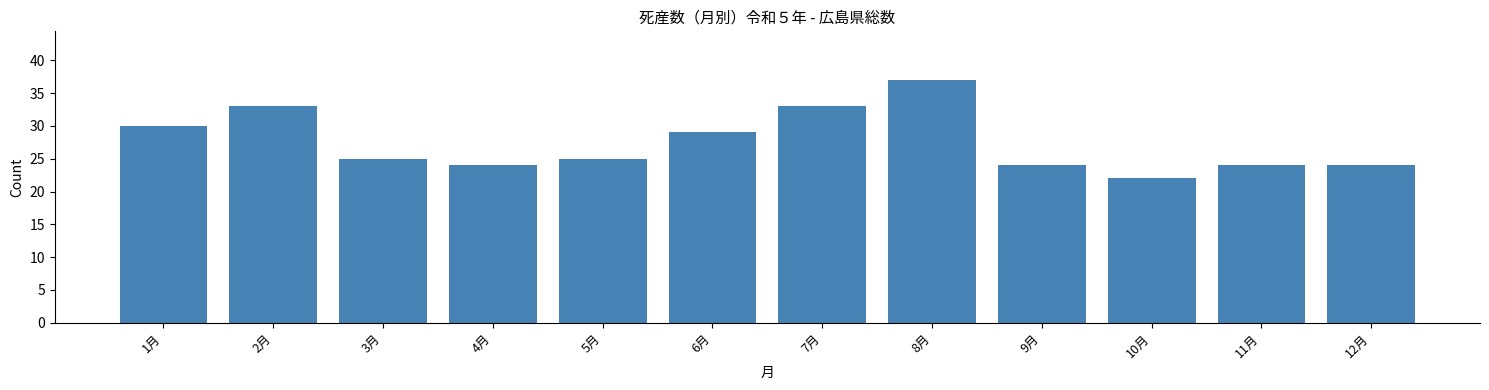

Reading right to left, transcribe all the data shown in this chart.

24	24	22	24	37	33	29	25	24	25	33	30